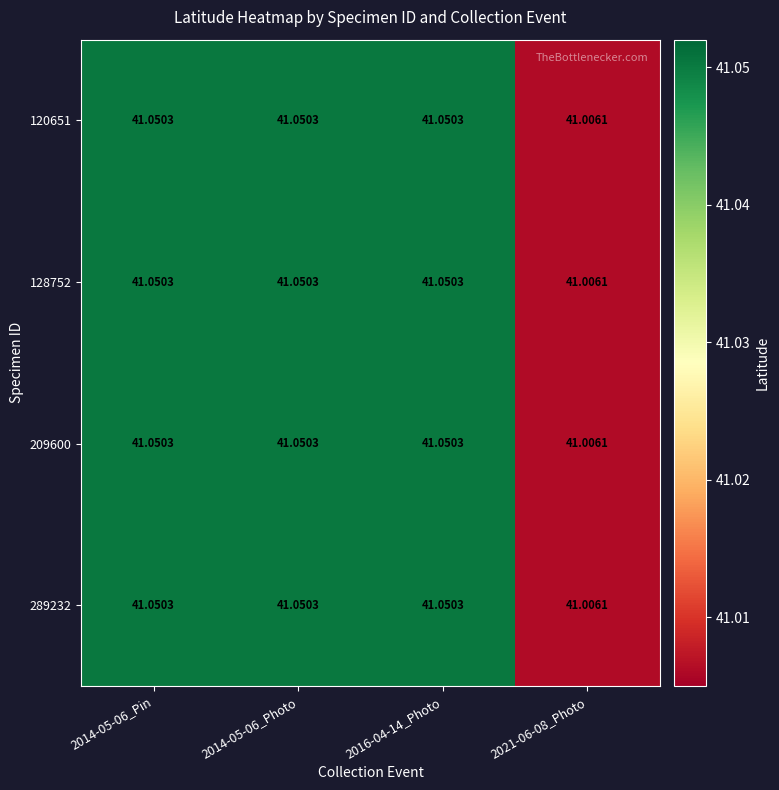

Is the value of 209600 at 2016-04-14_Photo greater than the value of 120651 at 2021-06-08_Photo?

Yes